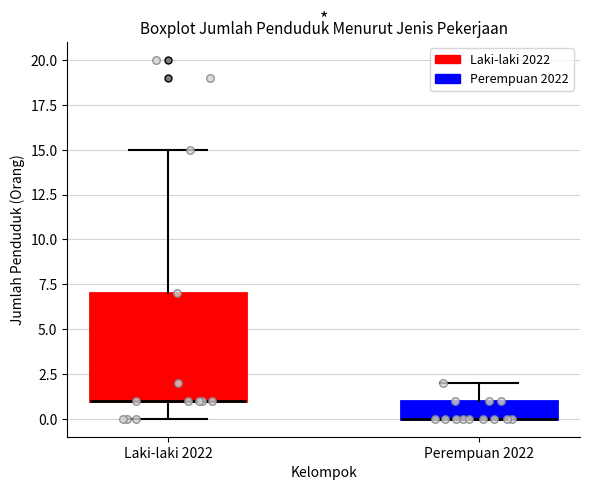

Where is the lower edge of the box for Perempuan 2022 on the y-axis? The values are not printed on the chart, so give them approximately, as read against the axis.

0